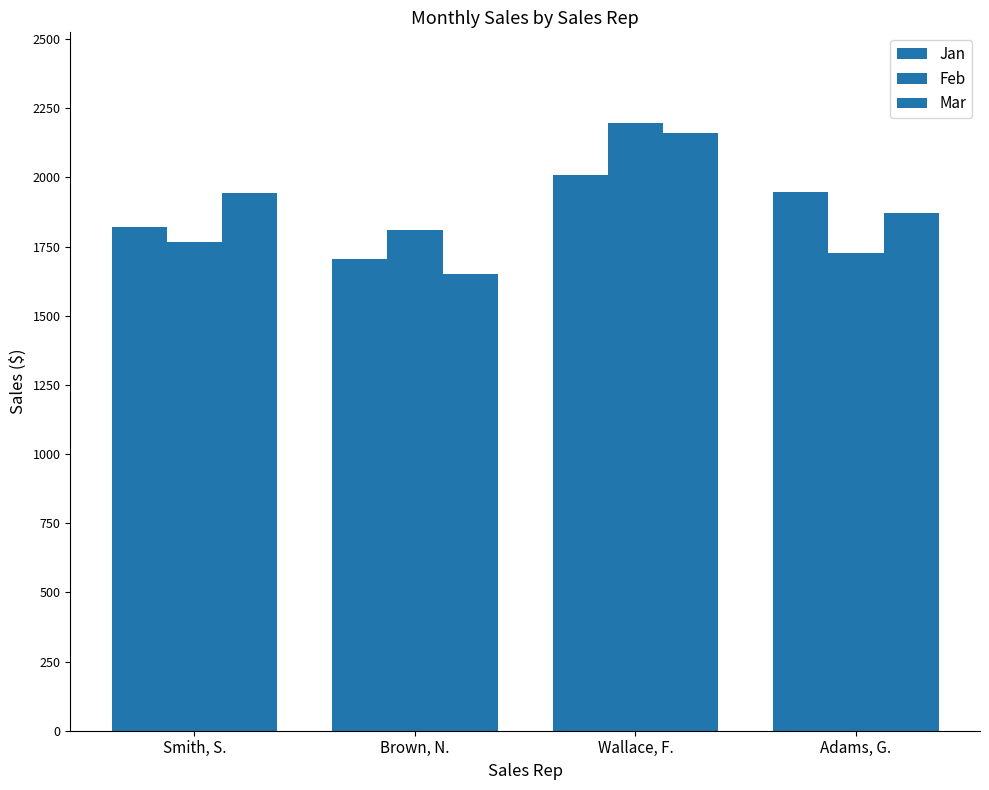

At Adams, G., list the series in order from smallest to largest.

Feb, Mar, Jan